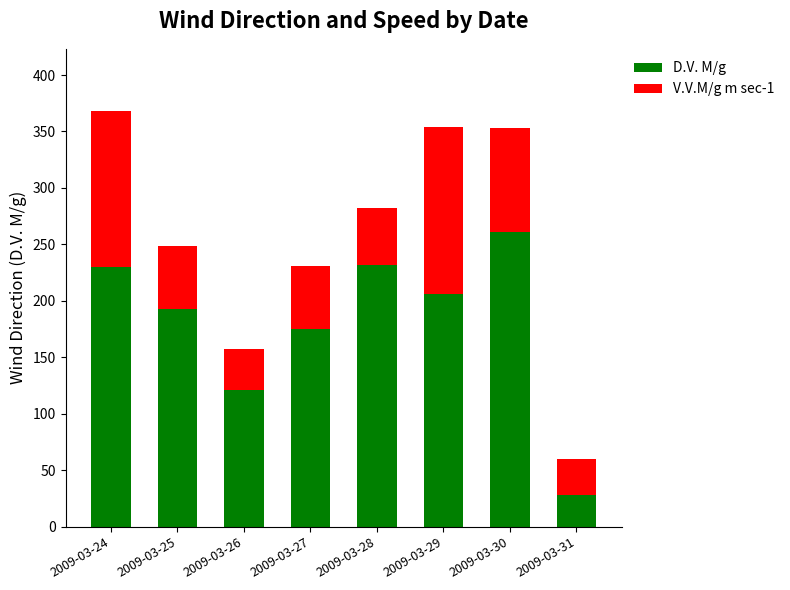

Count the number of categories in the chart.

8